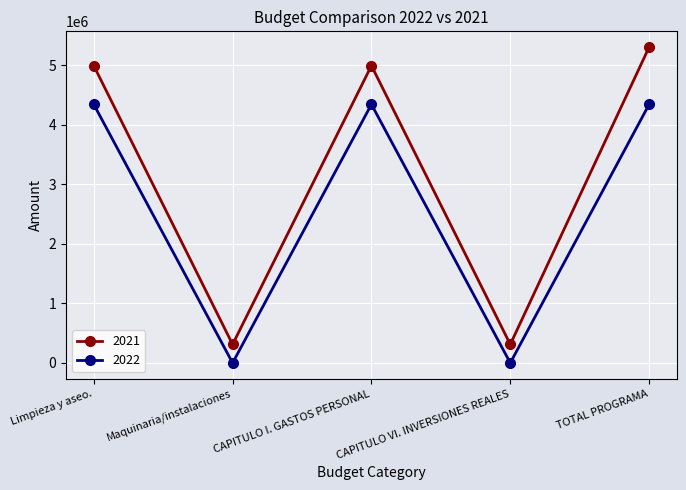

At which category is the sum across all series the highest?

TOTAL PROGRAMA